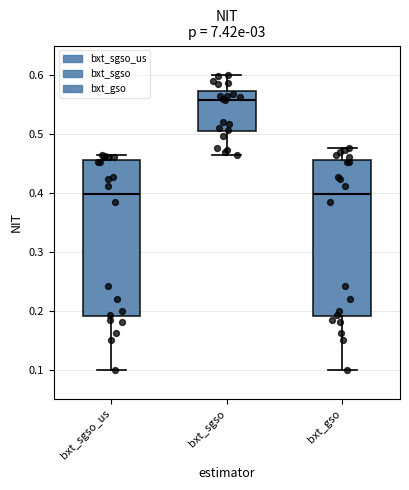

Where is the upper edge of the box for bxt_sgso_us on the y-axis? The values are not printed on the chart, so give them approximately, as read against the axis.

0.45